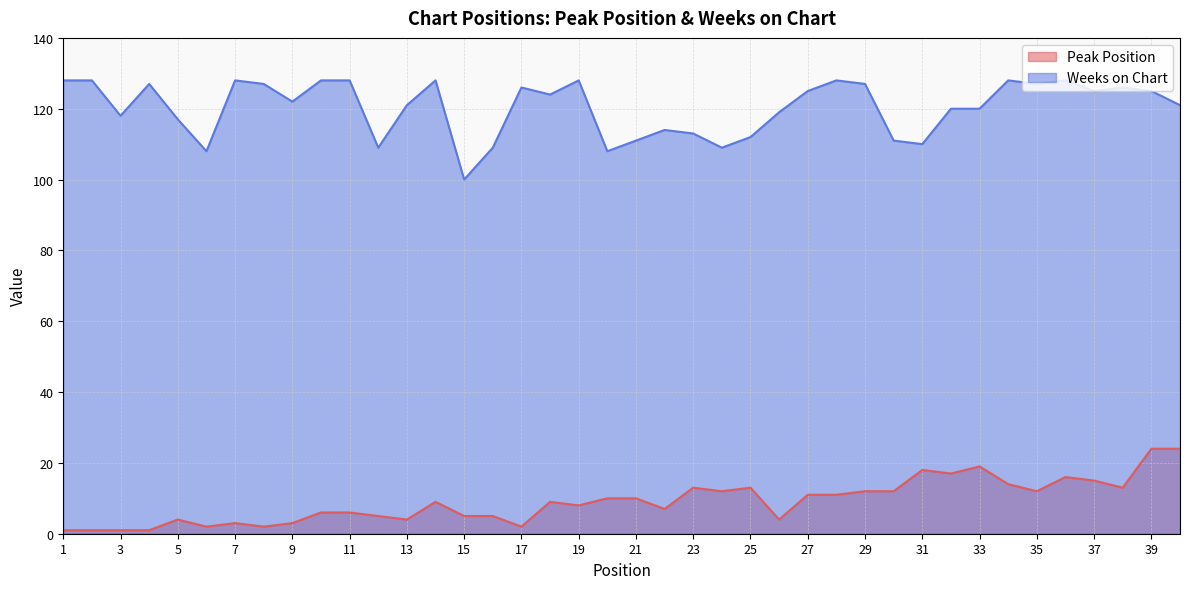

Rank the series at 9 from lowest to highest value.

Peak Position, Weeks on Chart